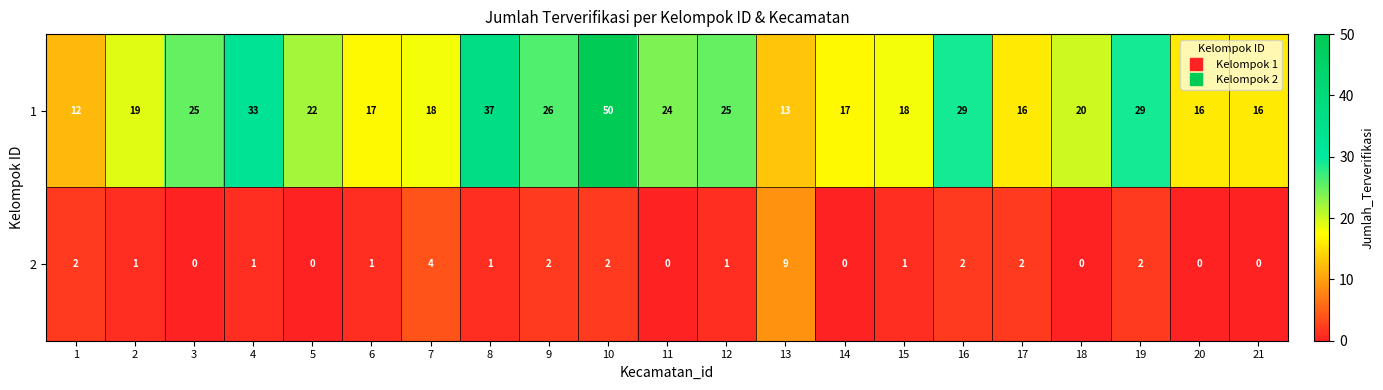

What is the difference between the 2 values at 7 and 11?

4